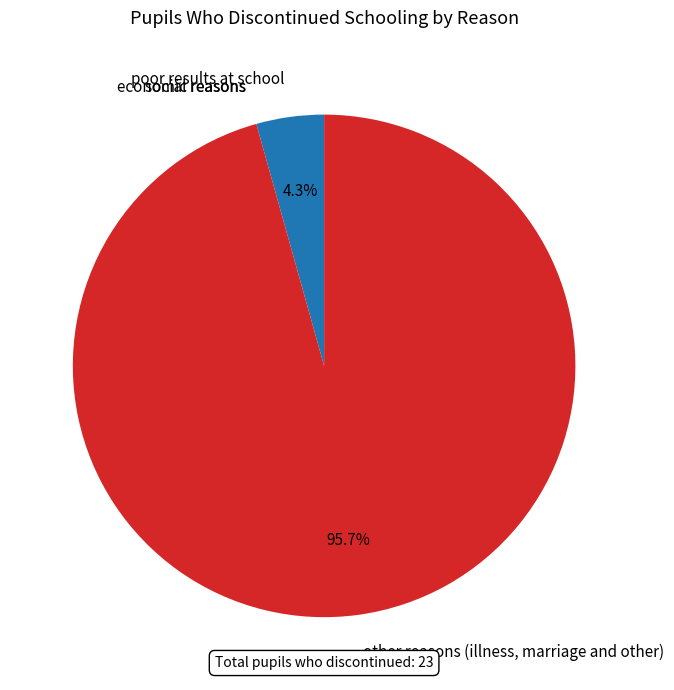

What is the largest slice in the pie chart?

other reasons (illness, marriage and other)